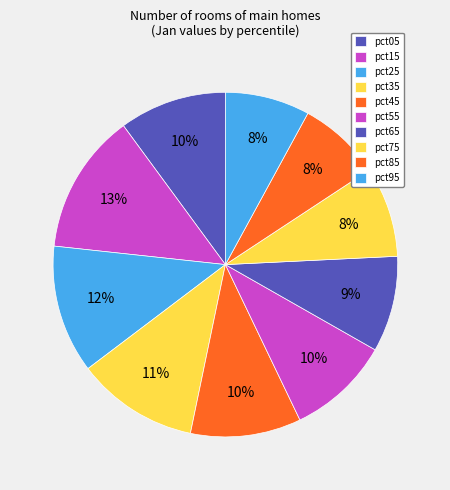

True or false: pct95 accounts for 8% of the total.

True